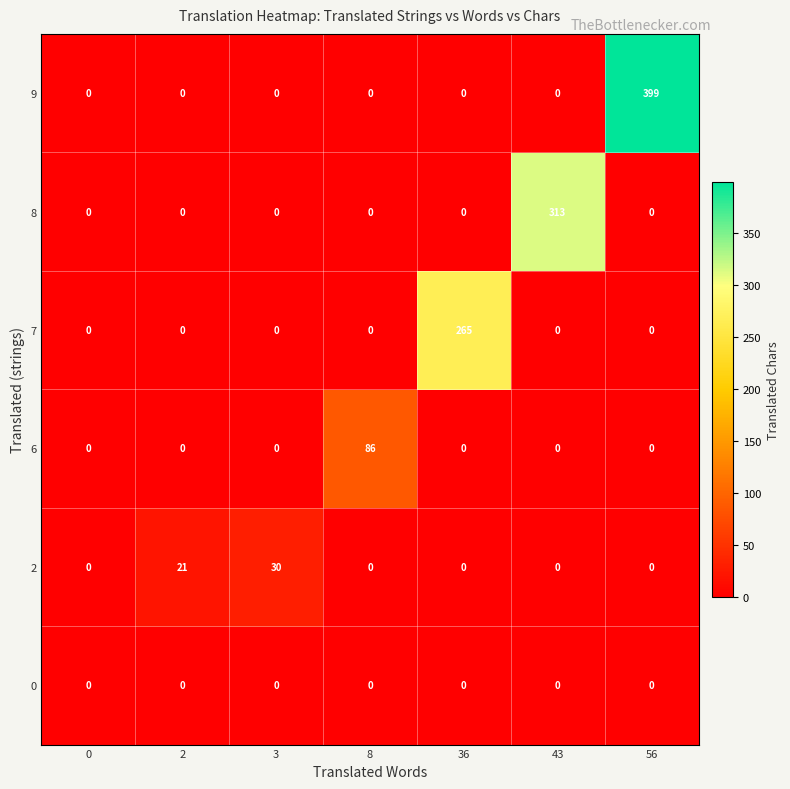

The value of 7 at 36 is 265. True or false?

True